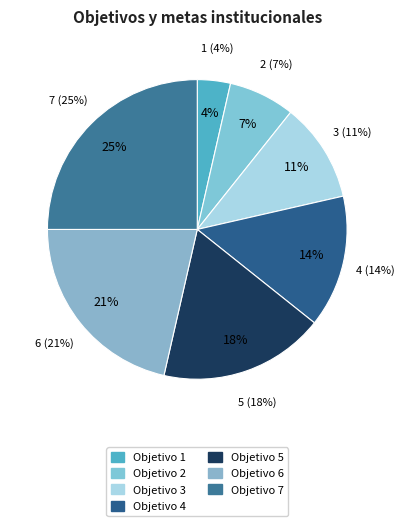

What is the total percentage of Objetivo 2 and Objetivo 3?

17.9%